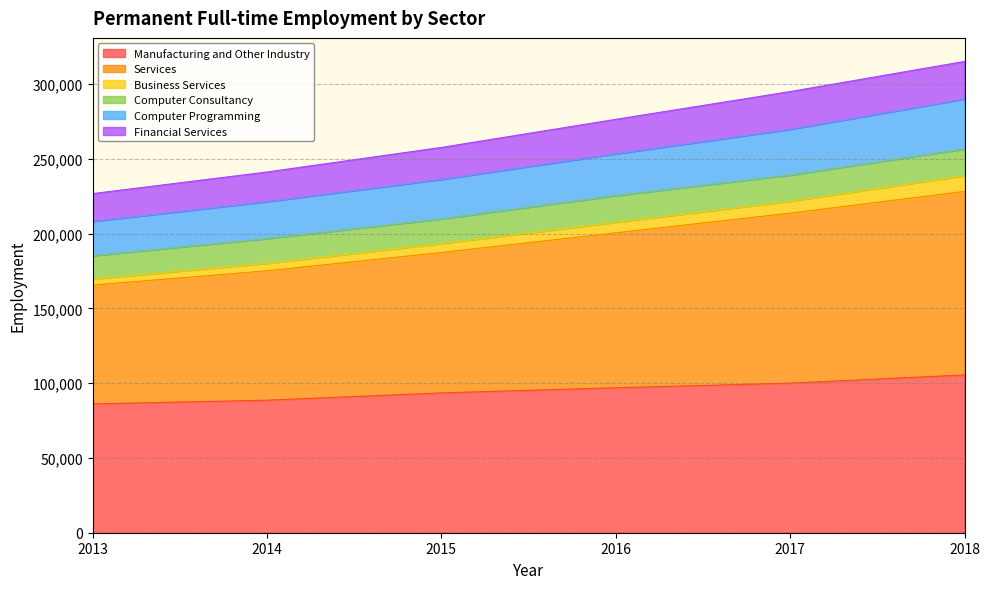

Count the Manufacturing and Other Industry values in the range 88608 to 99984.

4